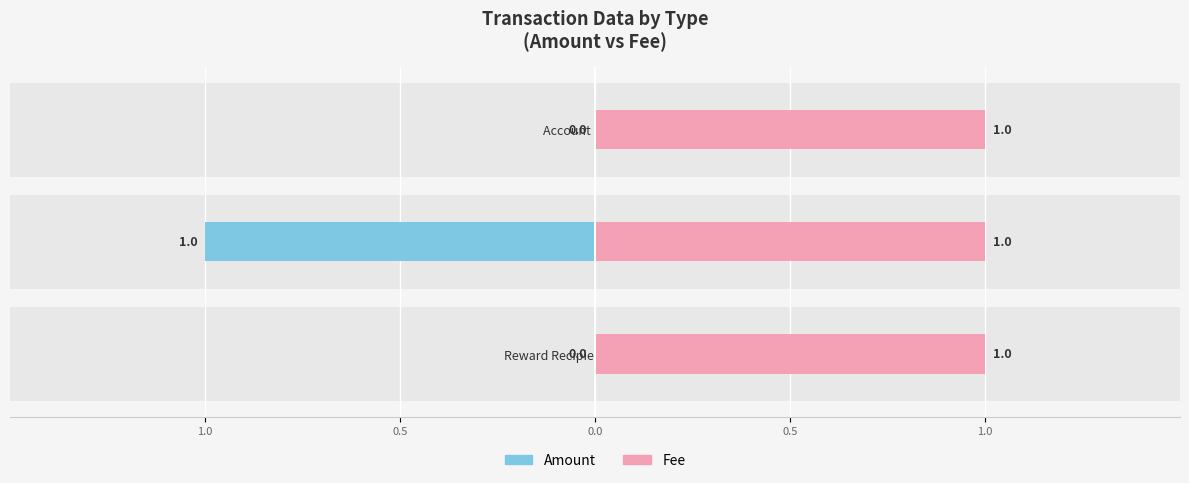

Which series has the largest range (max minus min)?

Amount